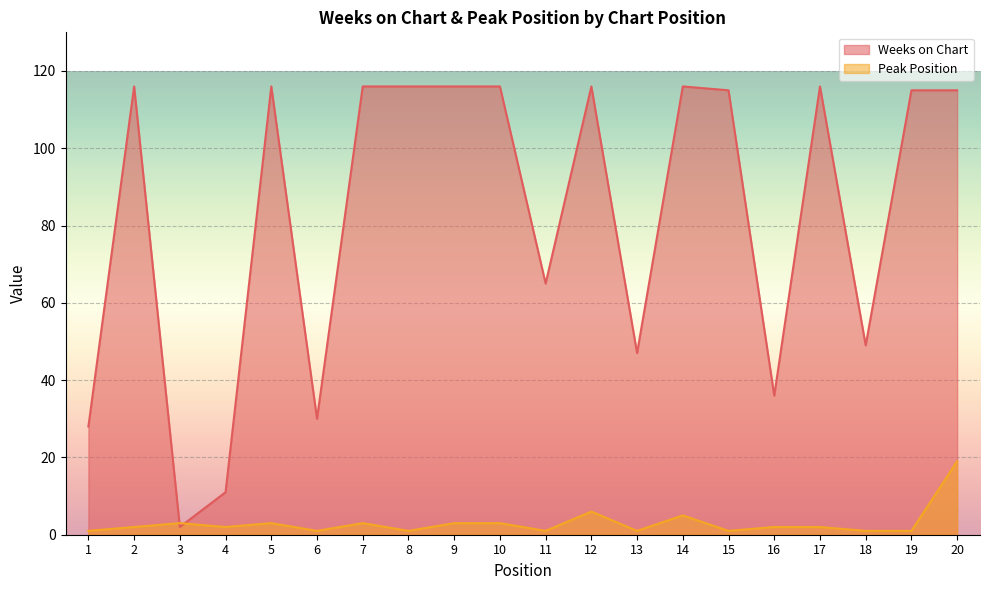

How many lines are shown in the chart?

2